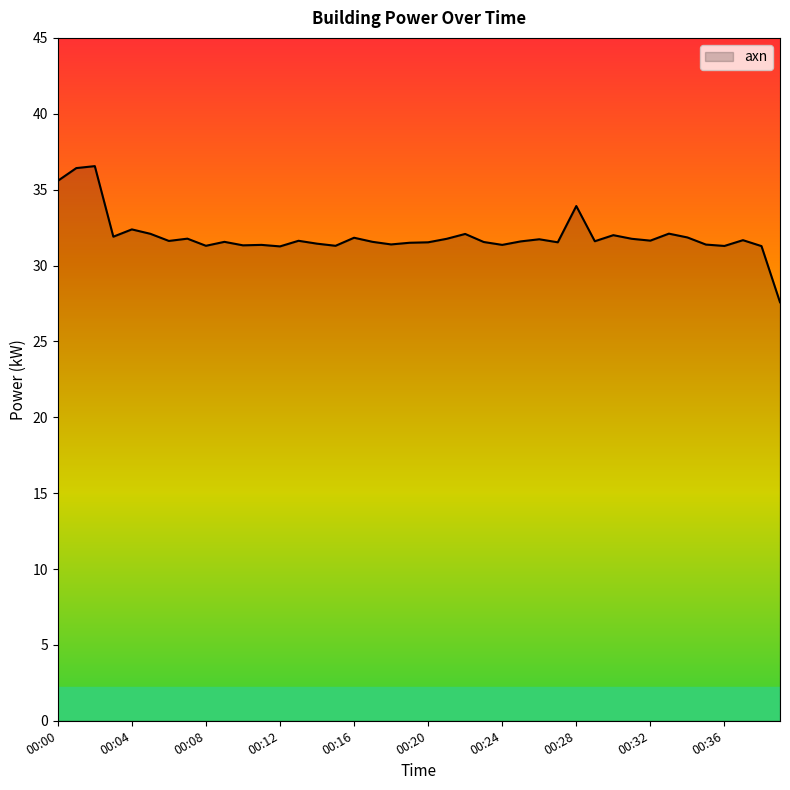

What is the average value?

31.9